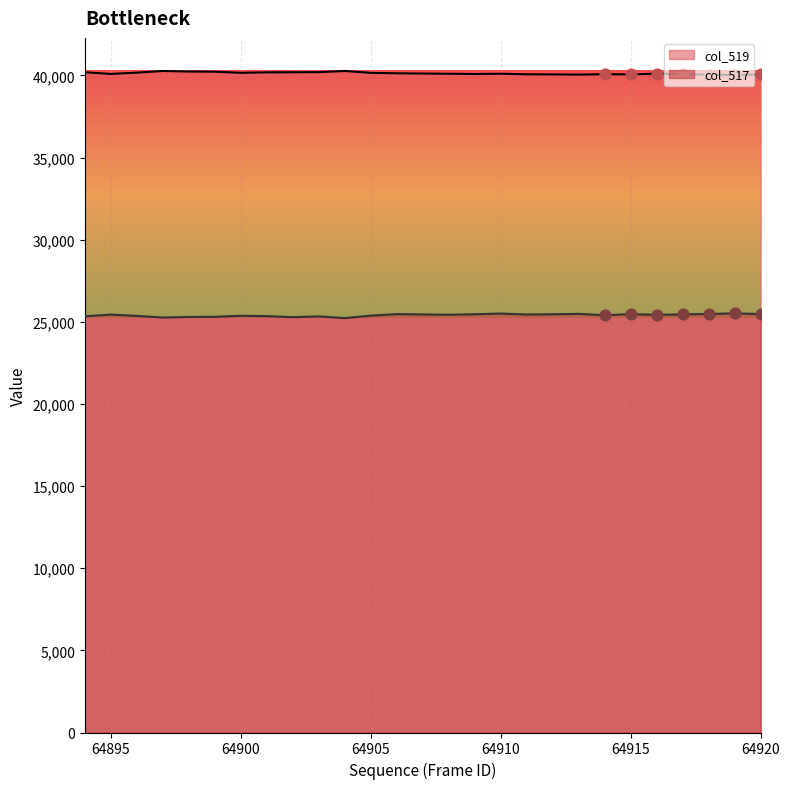

Which series has the largest total across all categories?

col_519